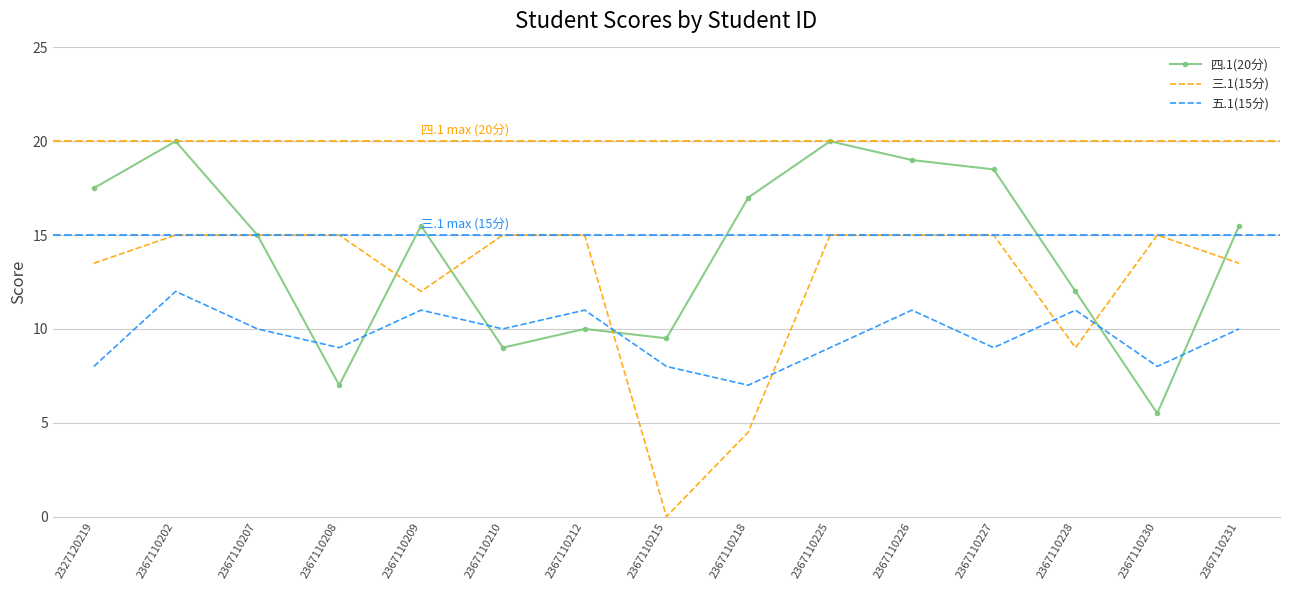

How many categories are shown in the chart?

15